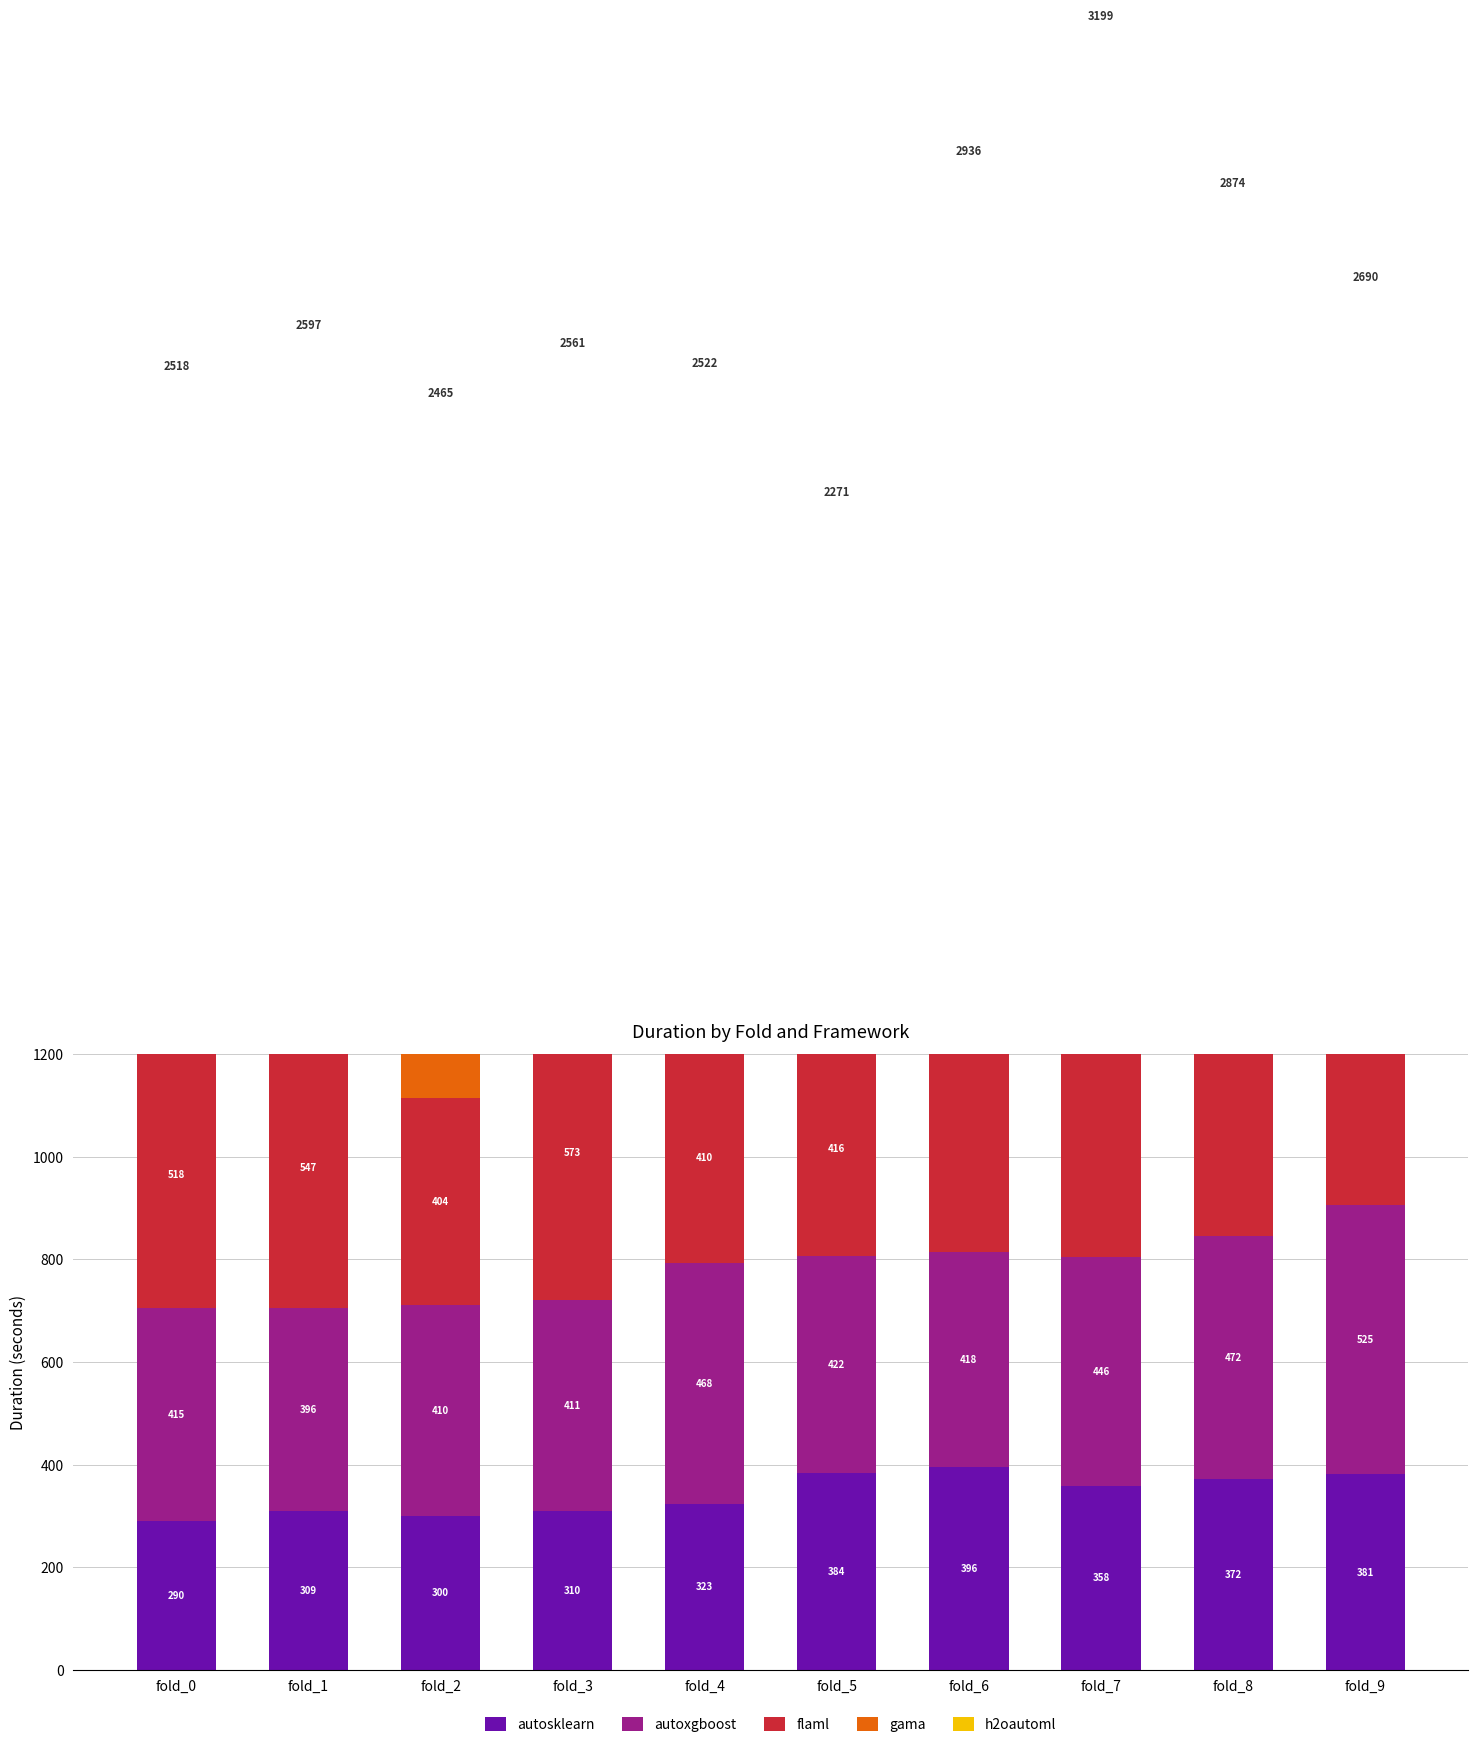

True or false: gama has a value of 199.0 at fold_1.

False